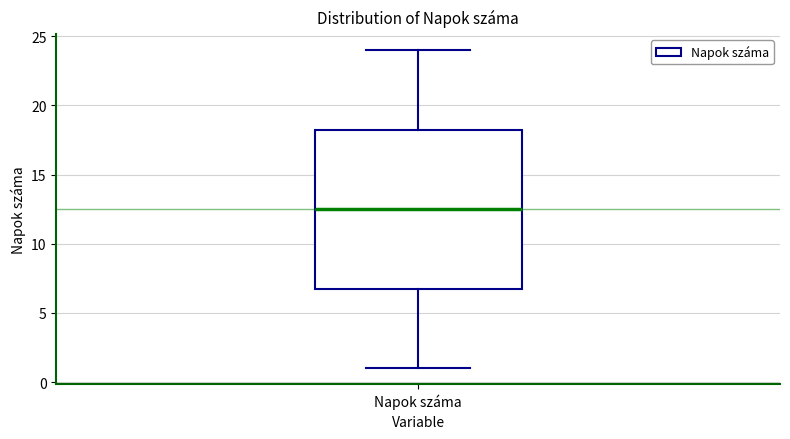

Transcribe this box plot: give where the median line is, the range the box spans, and where the two whiskers end, as read against the y-axis. The values are not printed on the chart, so give them approximately, as read against the axis.

median 12.5, box 7.0 to 18.5, whiskers 1.0 to 24.0